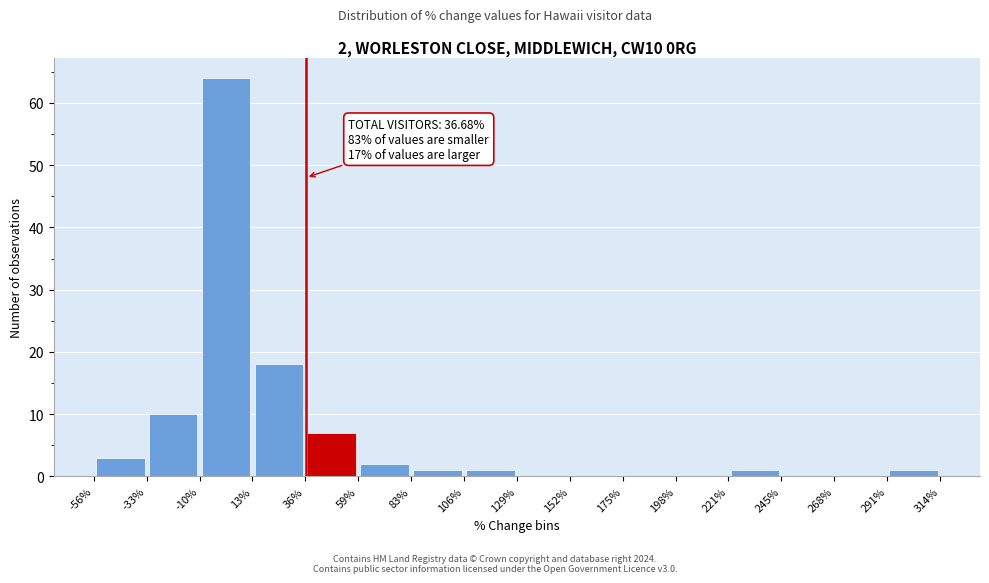

Over which range of the x-axis is the bar tallest?

-10% to 13%